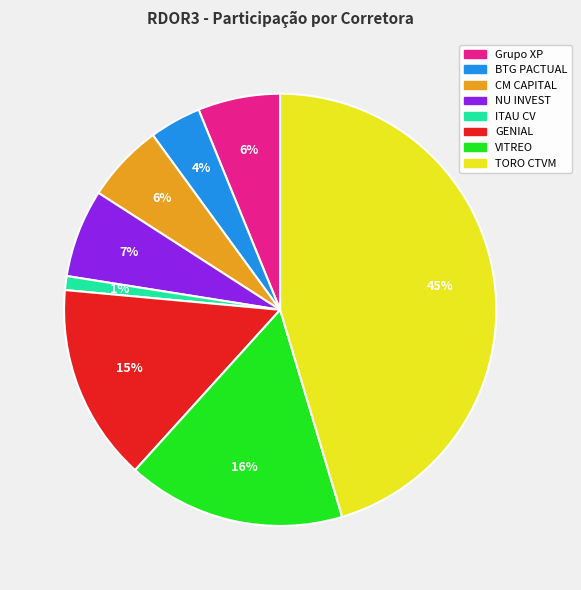

To the nearest percent, what is the difference between the largest and smallest slice percentages?

44%